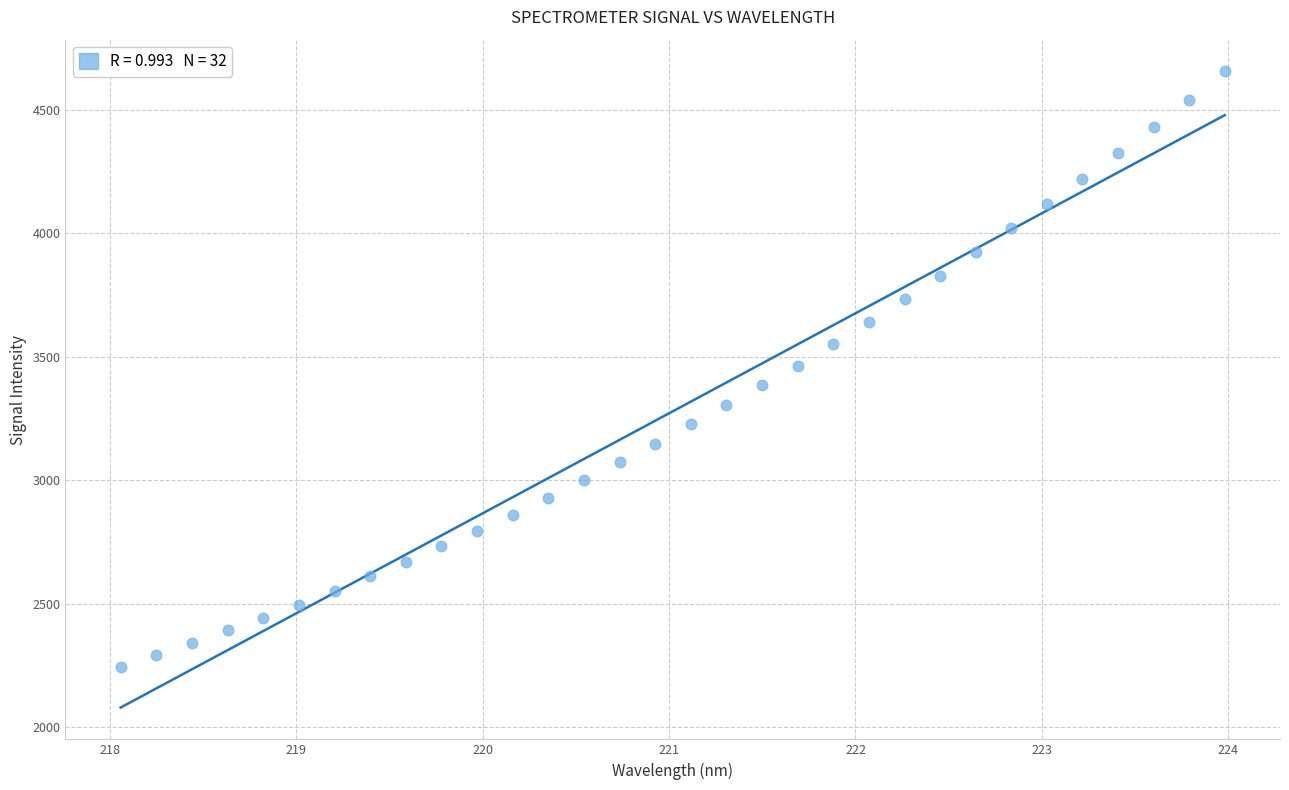

What is the range of Y values (max minus min)?

2411.0